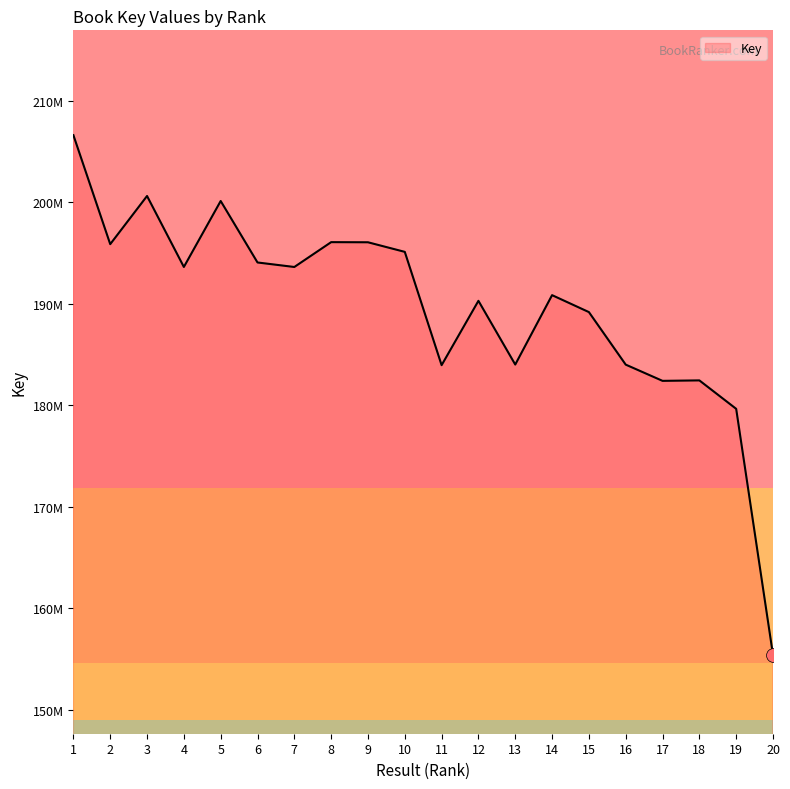

Does the chart display data point markers on the line(s)?

No